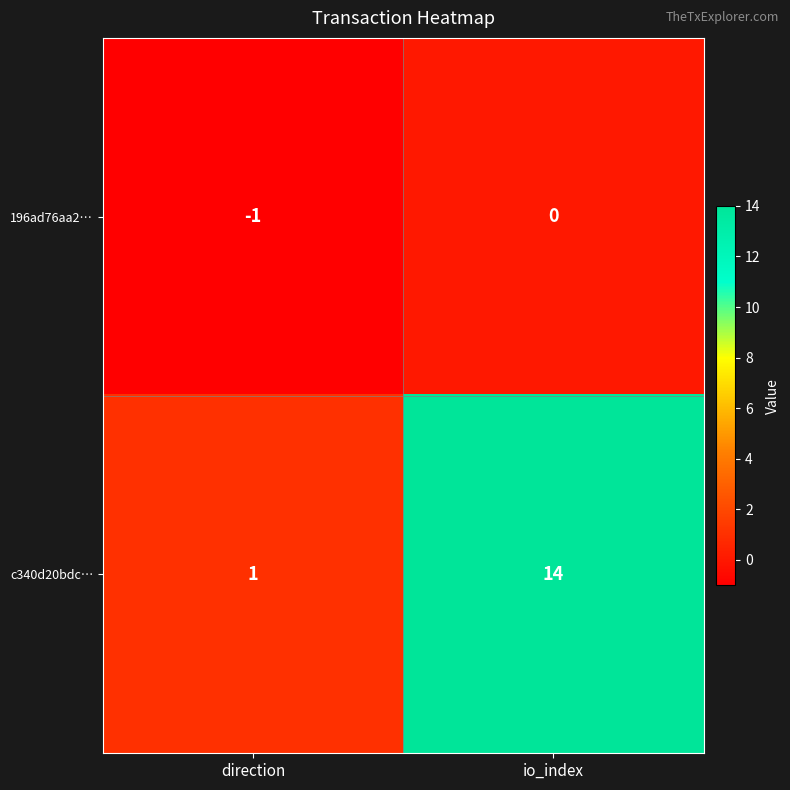

Which category has the lowest value across all series?

direction